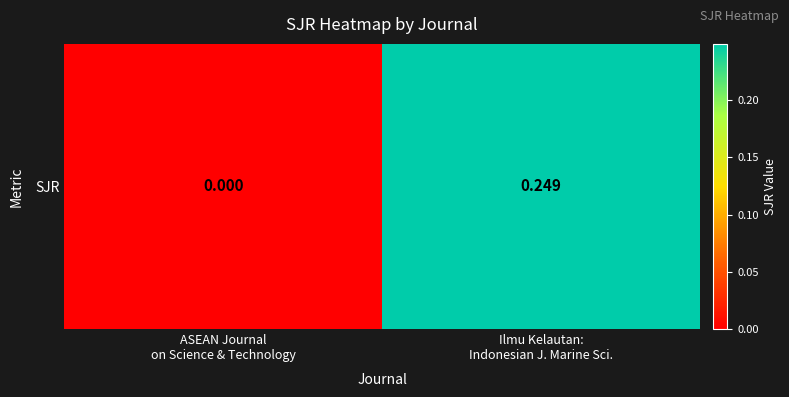

Which has a higher value, Ilmu Kelautan:
Indonesian J. Marine Sci. or ASEAN Journal
on Science & Technology?

Ilmu Kelautan:
Indonesian J. Marine Sci.